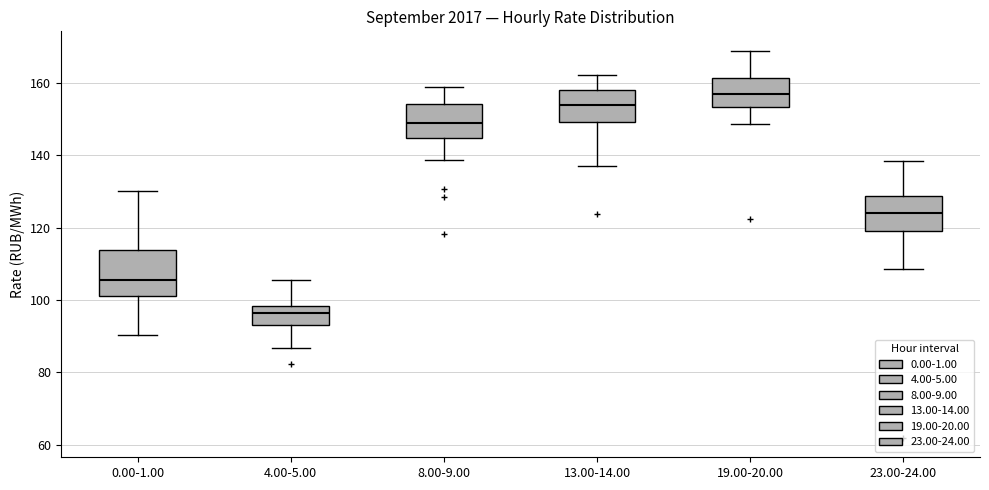

Which box has the lowest median line?

4.00-5.00